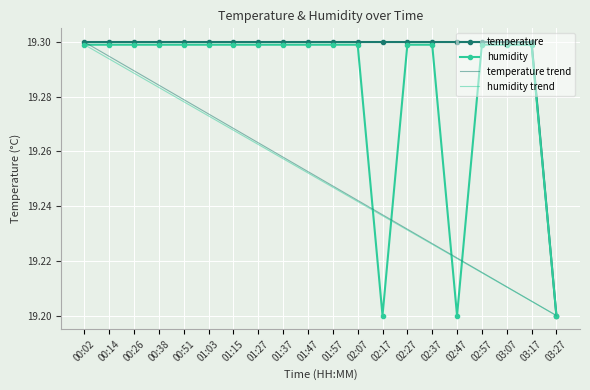

List the labels in order of temperature value, largest first.

00:02, 00:14, 00:26, 00:38, 00:51, 01:03, 01:15, 01:27, 01:37, 01:47, 01:57, 02:07, 02:17, 02:27, 02:37, 02:47, 02:57, 03:07, 03:17, 03:27